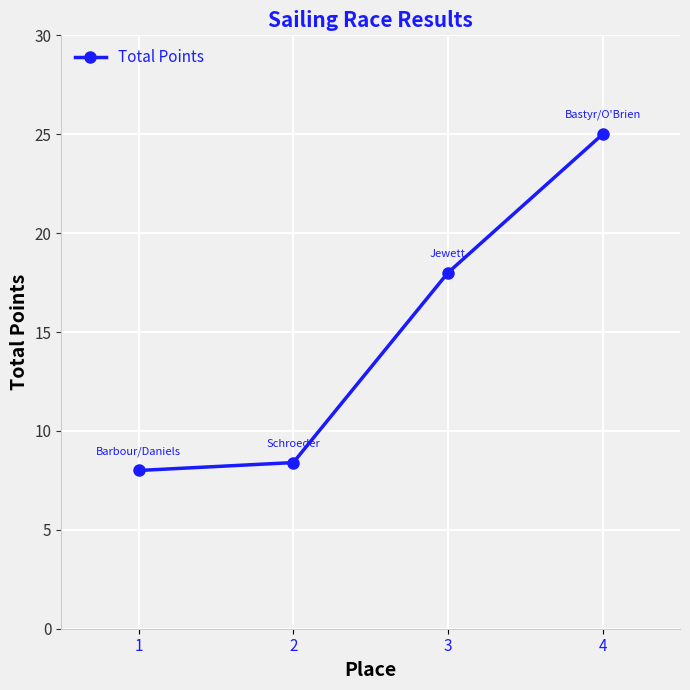

How many values are below 18?

2